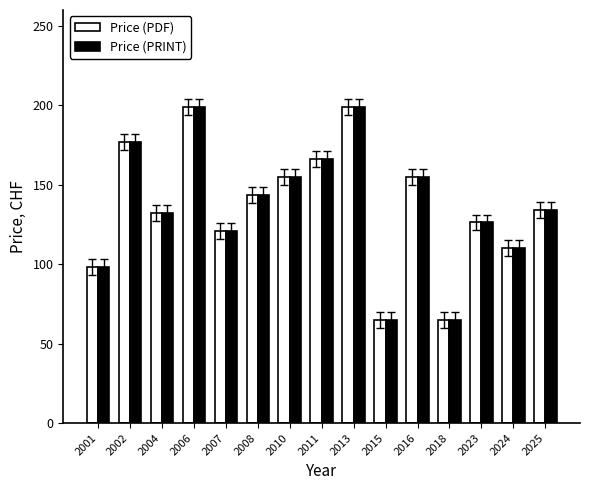

What are all the series names shown in the legend?

Price (PDF), Price (PRINT)